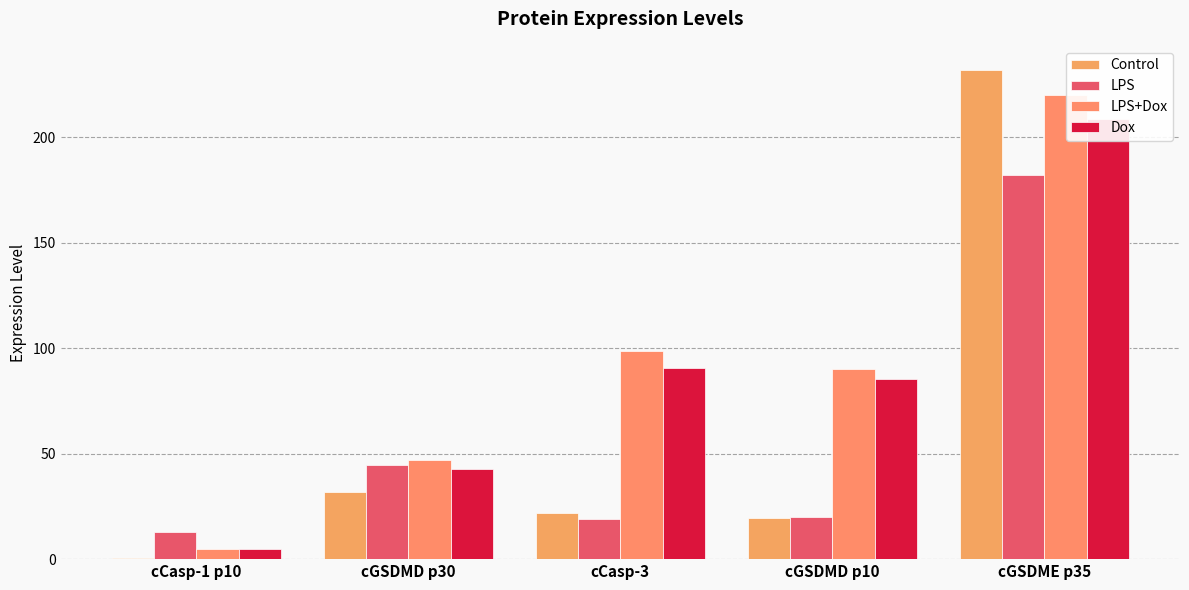

The value of LPS at cCasp-1 p10 is 12.9. True or false?

True